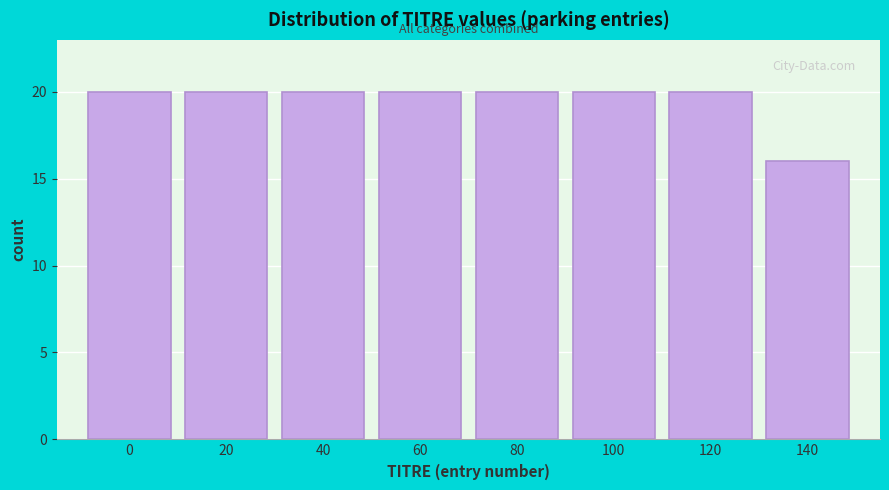

Reading left to right, extract all data points from this chart.

0=20	20=20	40=20	60=20	80=20	100=20	120=20	140=16